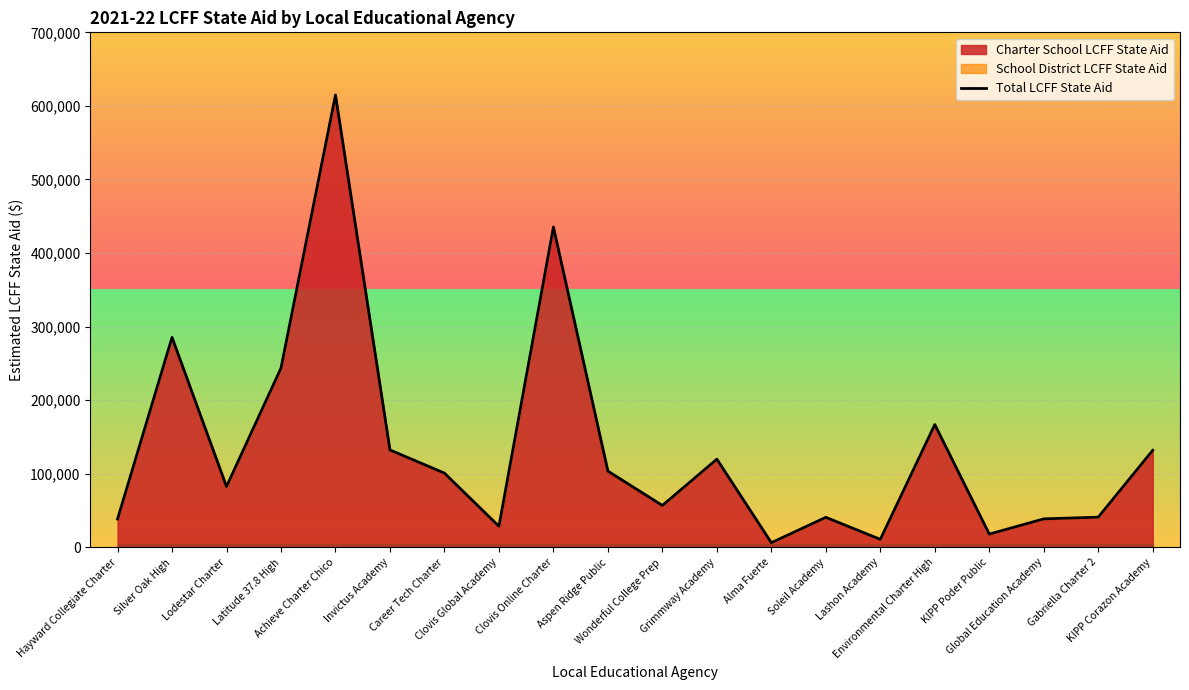

Reading right to left, what are all the values shown in this chart?

KIPP Corazon Academy=131971	Gabriella Charter 2=41103	Global Education Academy=38766	KIPP Poder Public=18074	Environmental Charter High=166940	Lashon Academy=10921	Soleil Academy=40879	Alma Fuerte=6346	Grimmway Academy=119891	Wonderful College Prep=56994	Aspen Ridge Public=103667	Clovis Online Charter=435405	Clovis Global Academy=28699	Career Tech Charter=100970	Invictus Academy=132422	Achieve Charter Chico=614888	Latitude 37.8 High=243703	Lodestar Charter=82696	Silver Oak High=285410	Hayward Collegiate Charter=38548